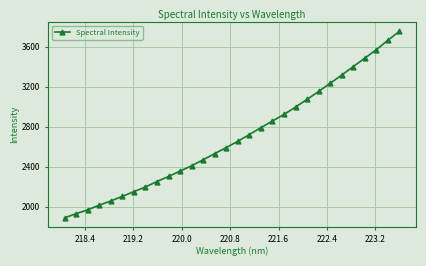

What is the value of the 18th point from the left?

2790.8